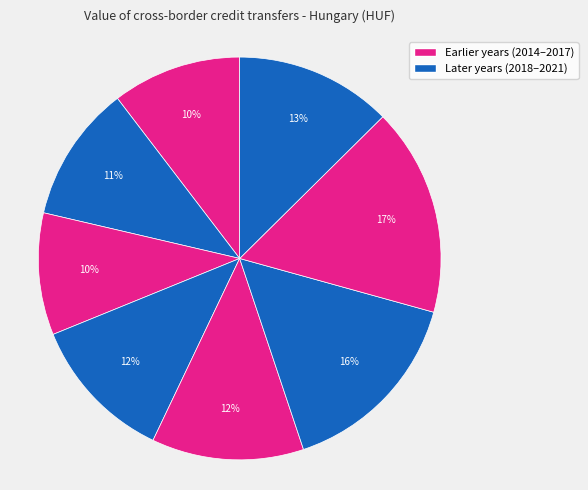

How many slices are in this pie chart?

8